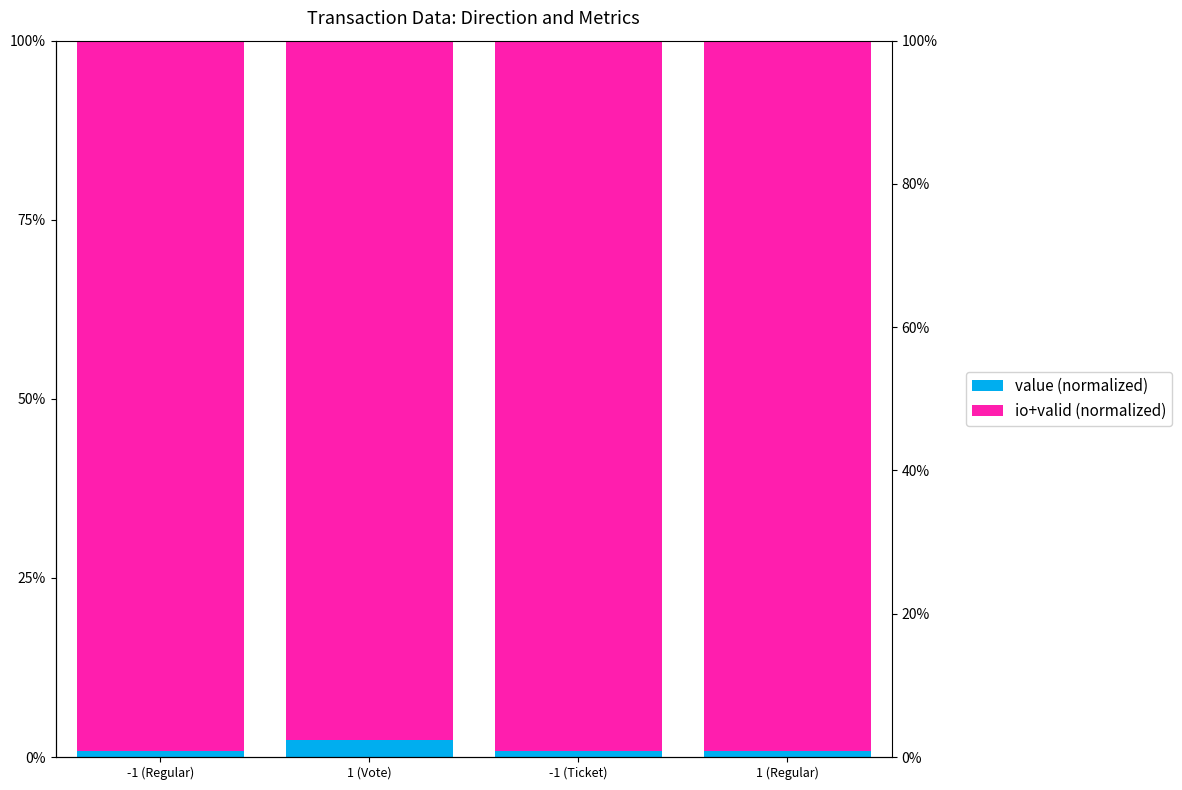

Which category has the highest value across all series?

-1 (Regular)